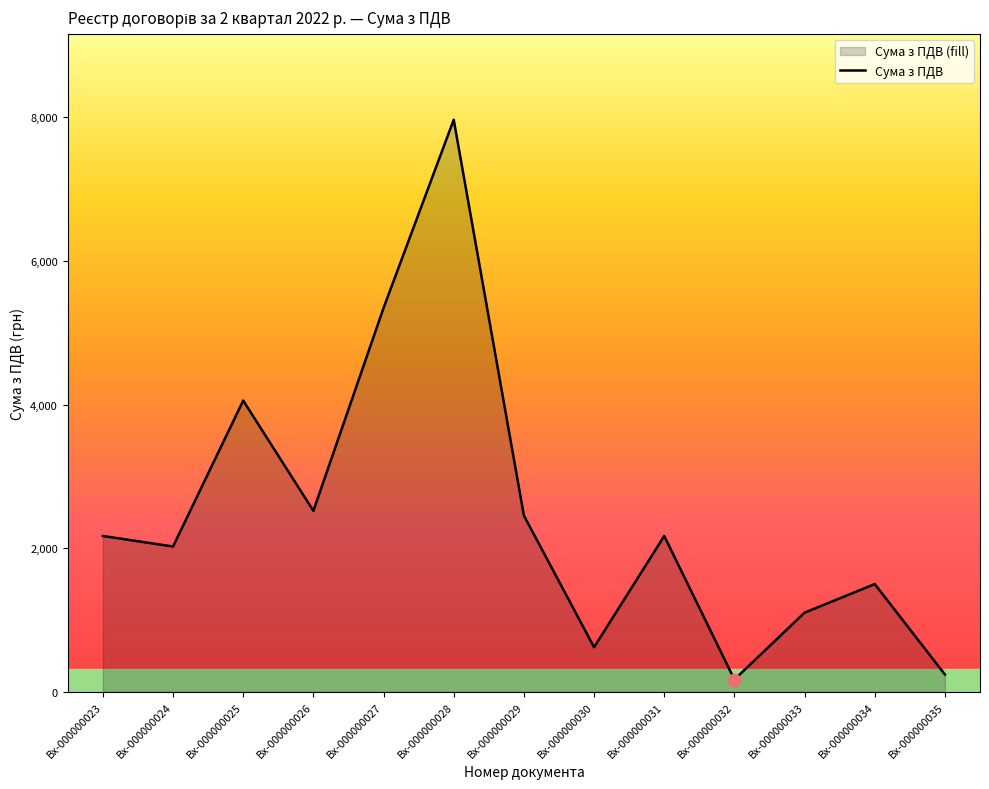

What is the ratio of the value at Вх-000000035 to the value at Вх-000000026?

0.1